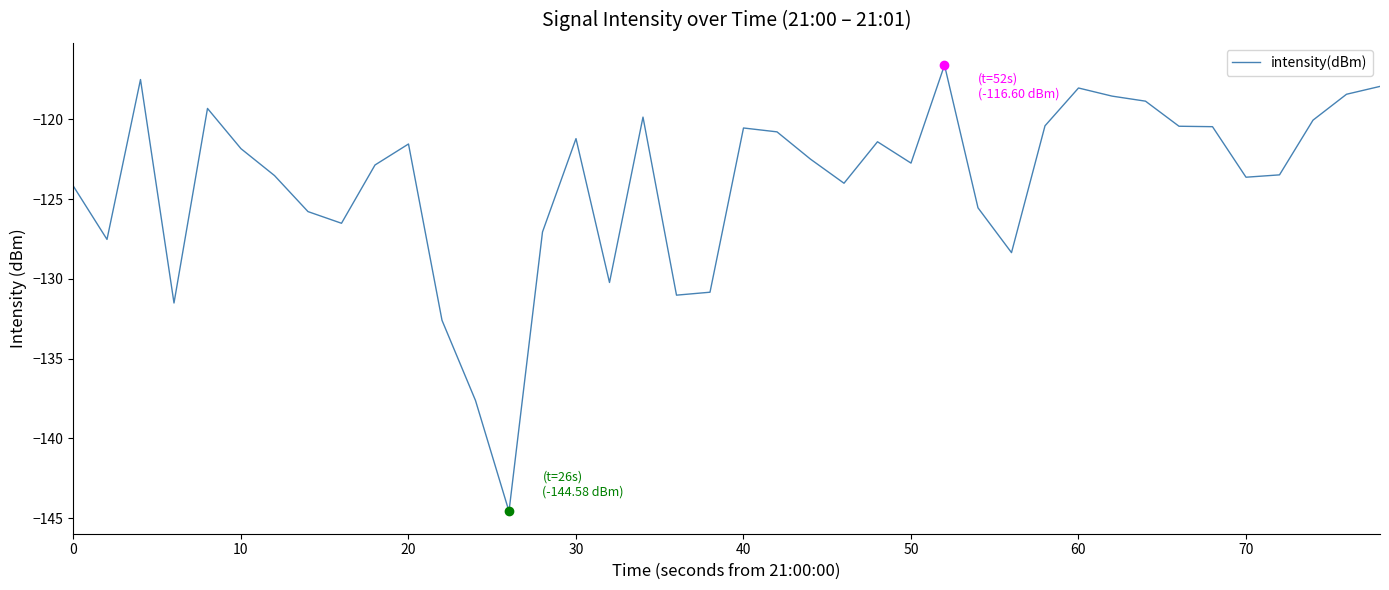

What is the difference between the maximum and minimum values?

28.0